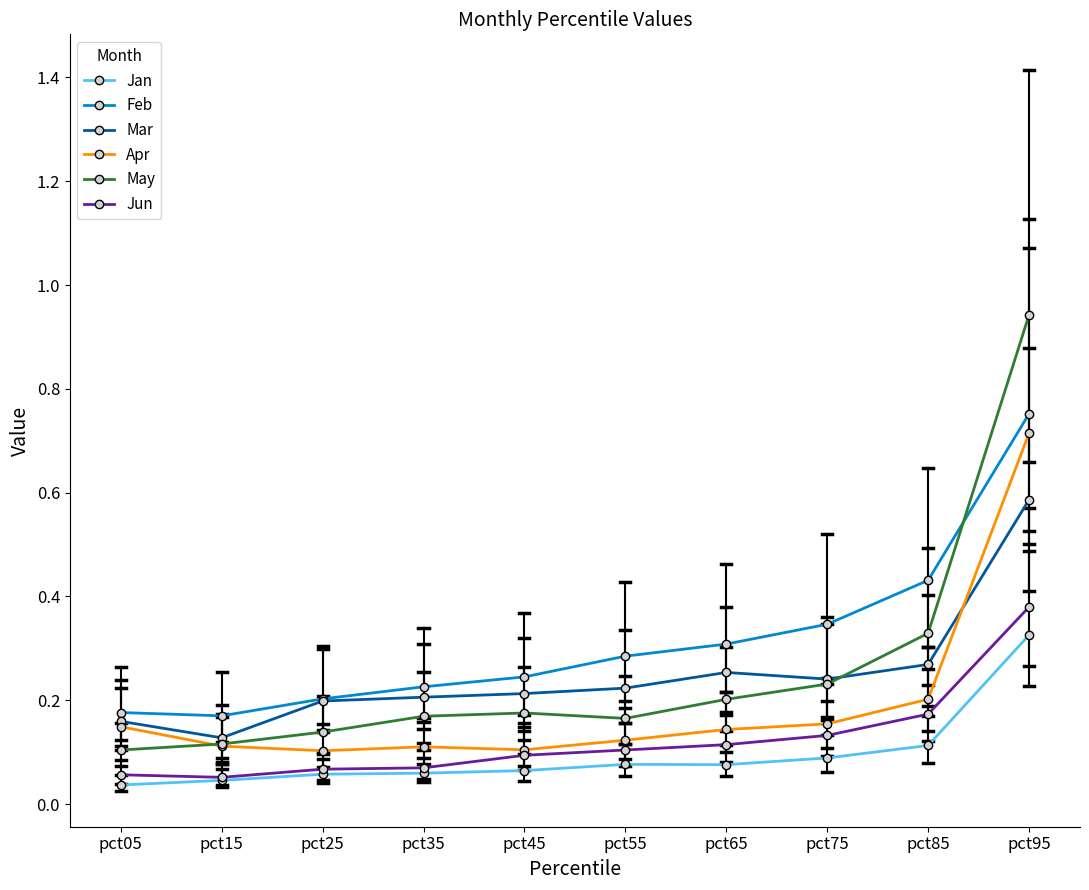

True or false: Feb has more than 2 points higher than both neighbors.

False